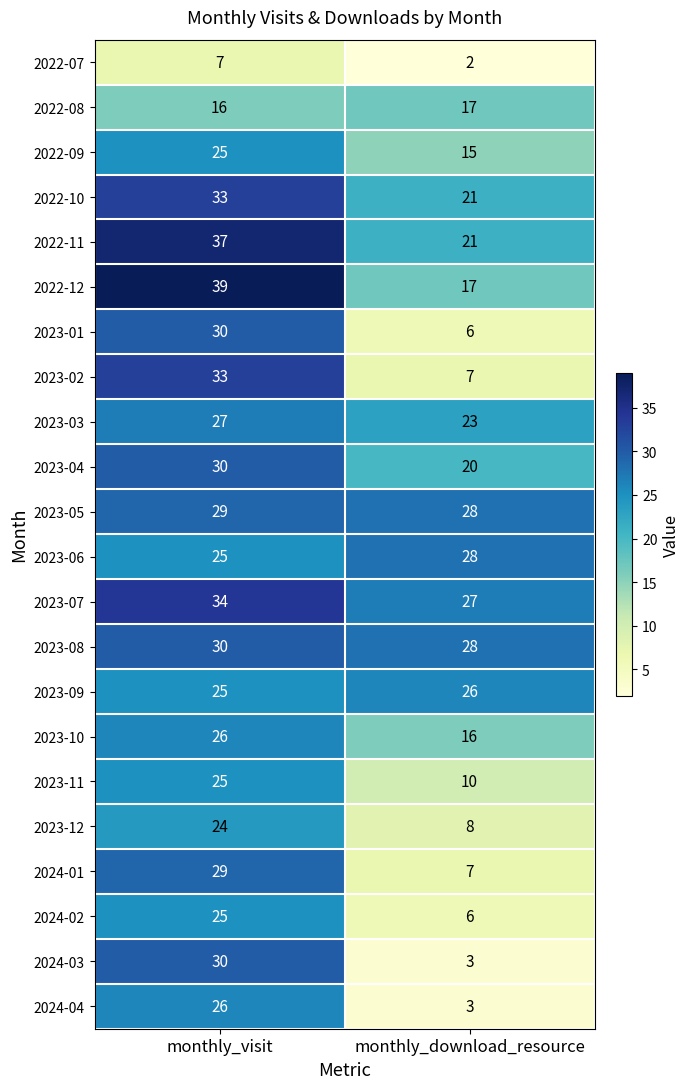

Rank the categories by 2024-02 value from lowest to highest.

monthly_download_resource, monthly_visit